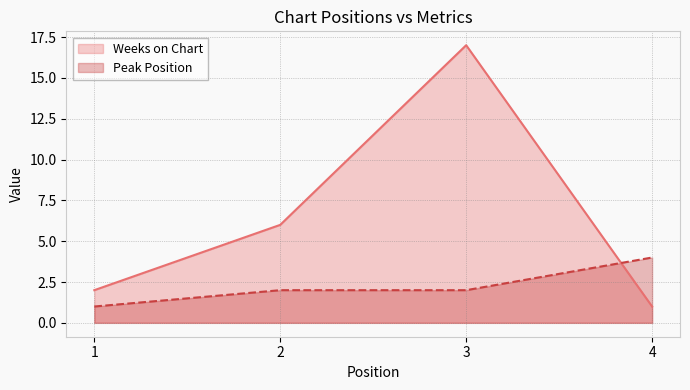

Reading left to right, what are all the values shown in this chart?

Weeks on Chart: 1=2	2=6	3=17	4=1
Peak Position: 1=1	2=2	3=2	4=4